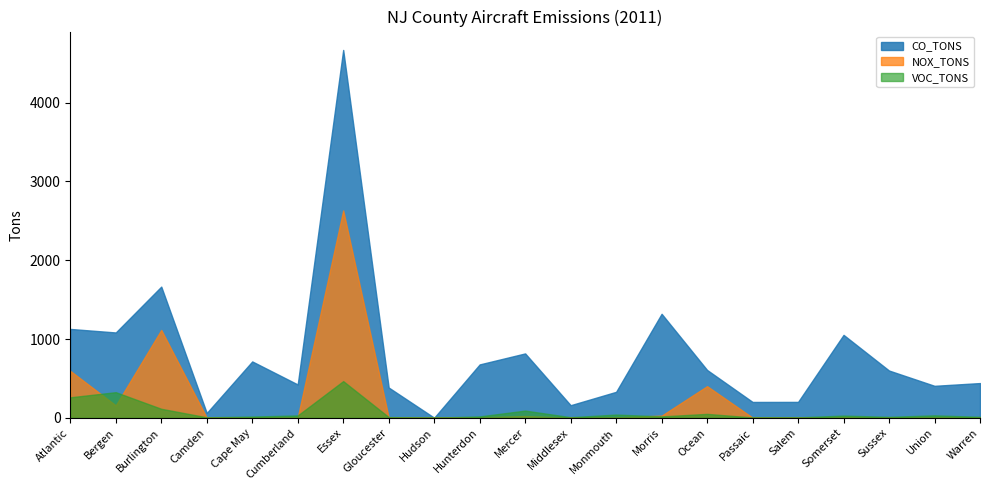

True or false: NOX_TONS and VOC_TONS cross at least once.

True